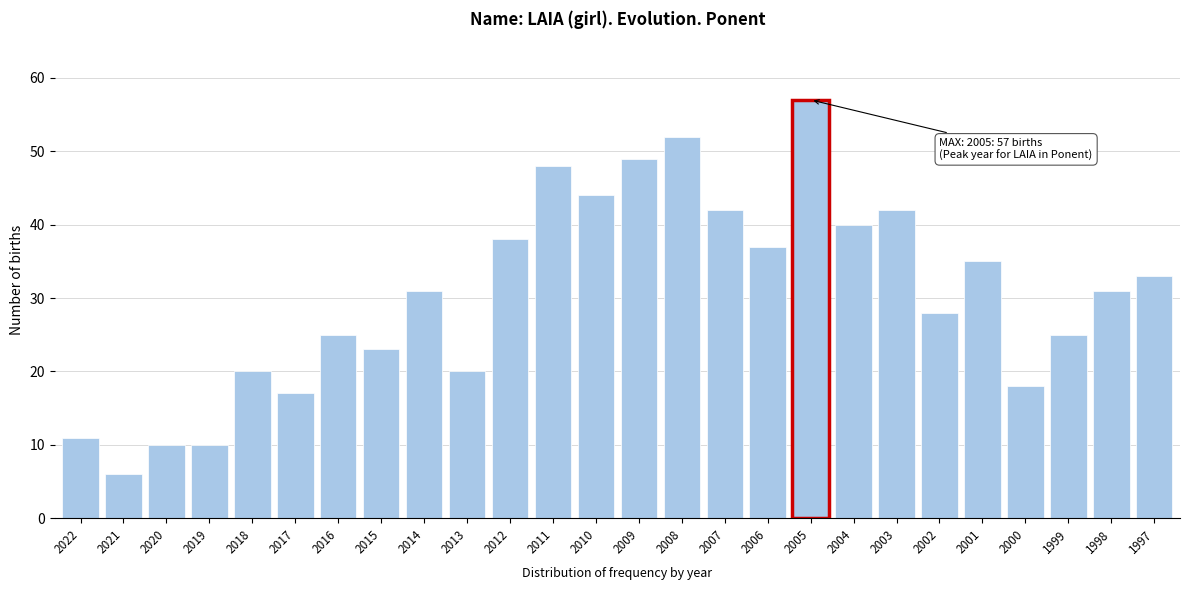

Reading left to right, list all the values displayed in this chart.

11	6	10	10	20	17	25	23	31	20	38	48	44	49	52	42	37	57	40	42	28	35	18	25	31	33